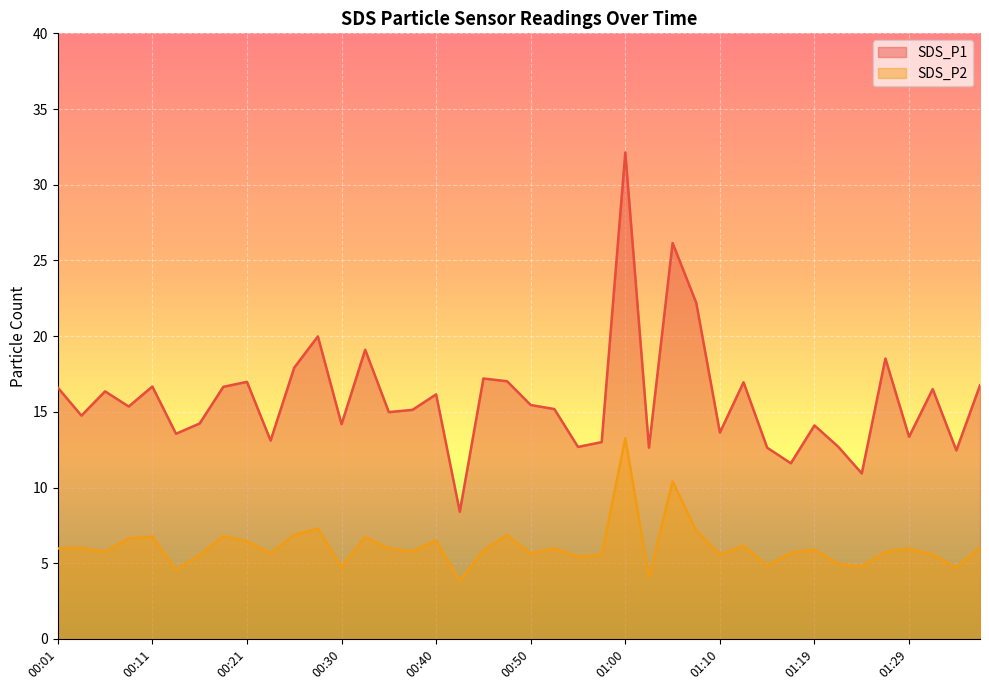

How many values in the SDS_P2 series are below 5?

8